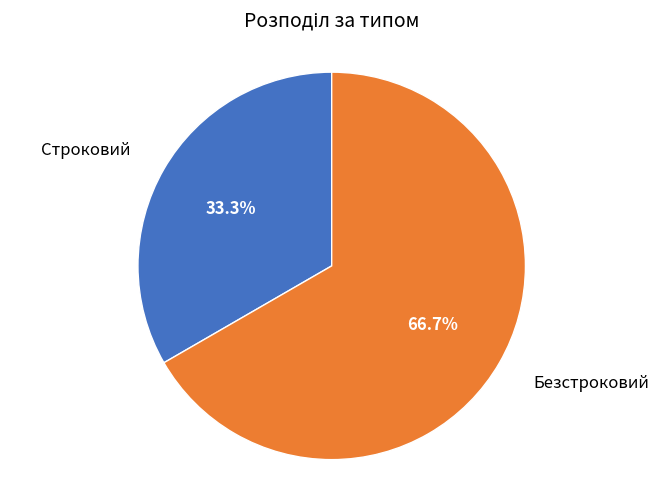

To the nearest percent, what is the difference between the largest and smallest slice percentages?

33%